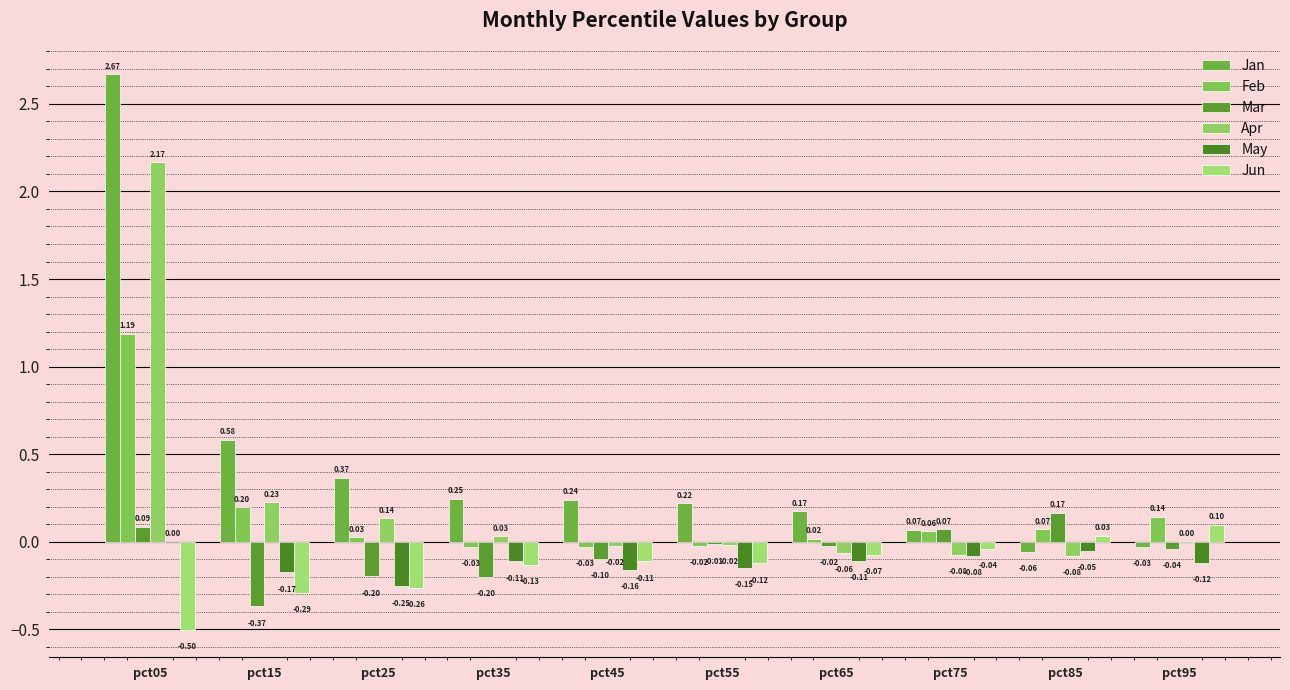

Rank the series at pct65 from highest to lowest value.

Jan, Feb, Mar, Apr, Jun, May